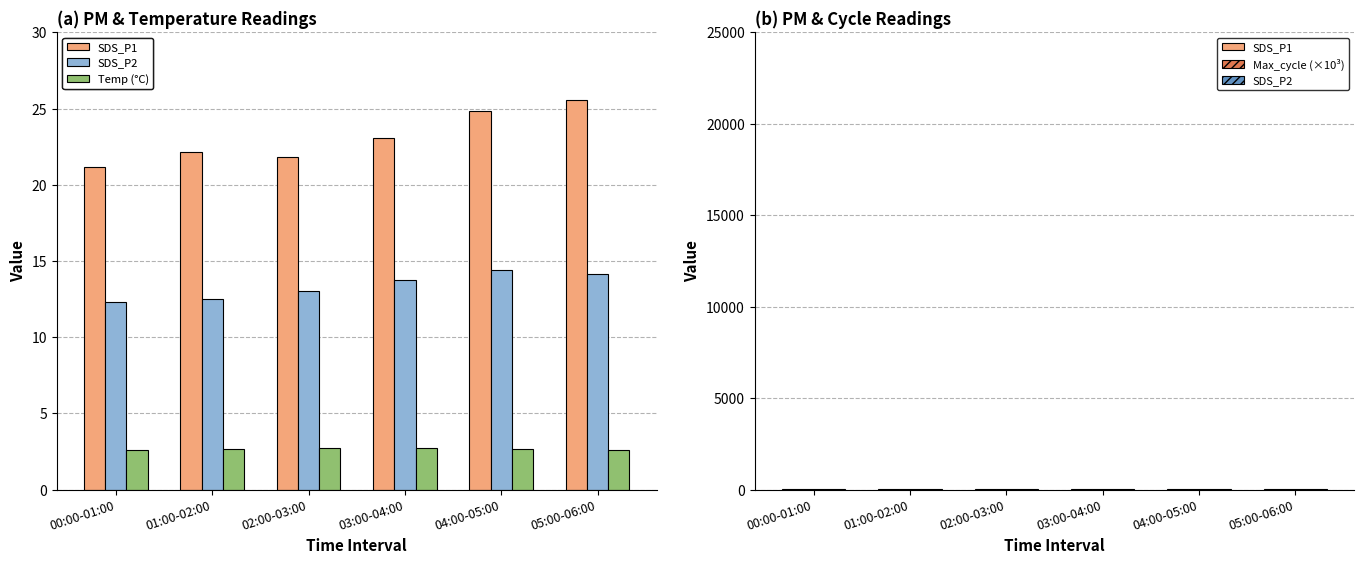

What is the sum of all SDS_P2 values?

80.1